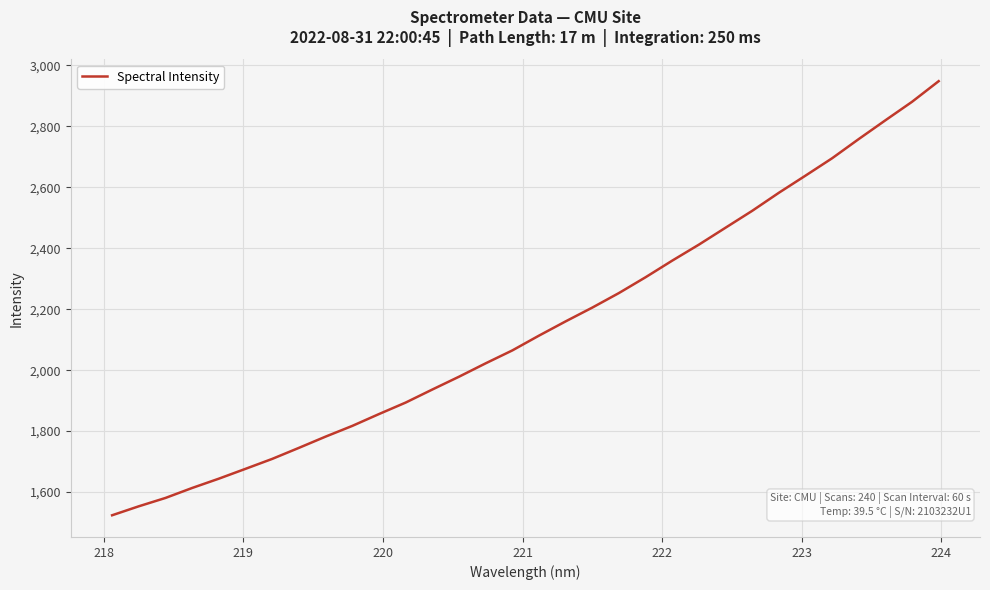

What is the maximum value shown in the chart?

2948.3